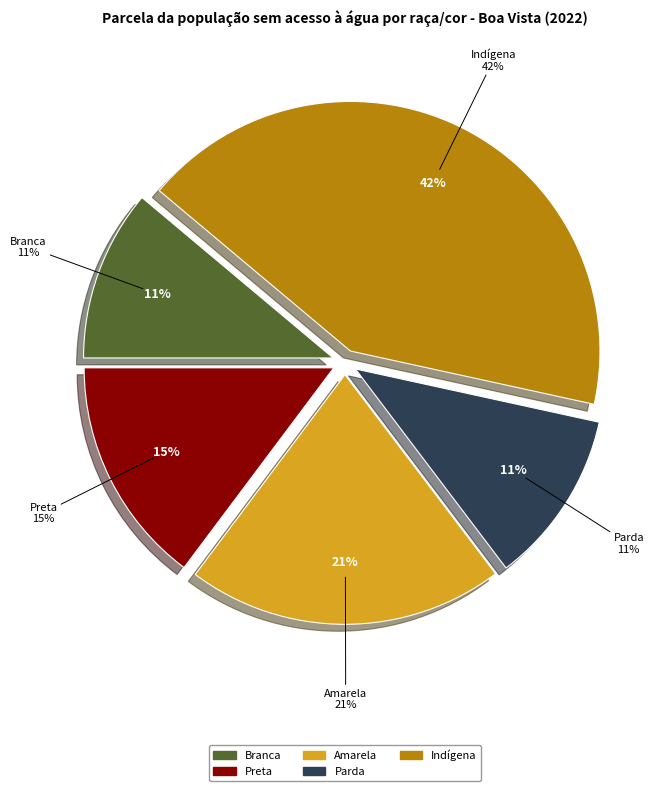

What percentage is NOT represented by Preta?

85.2%